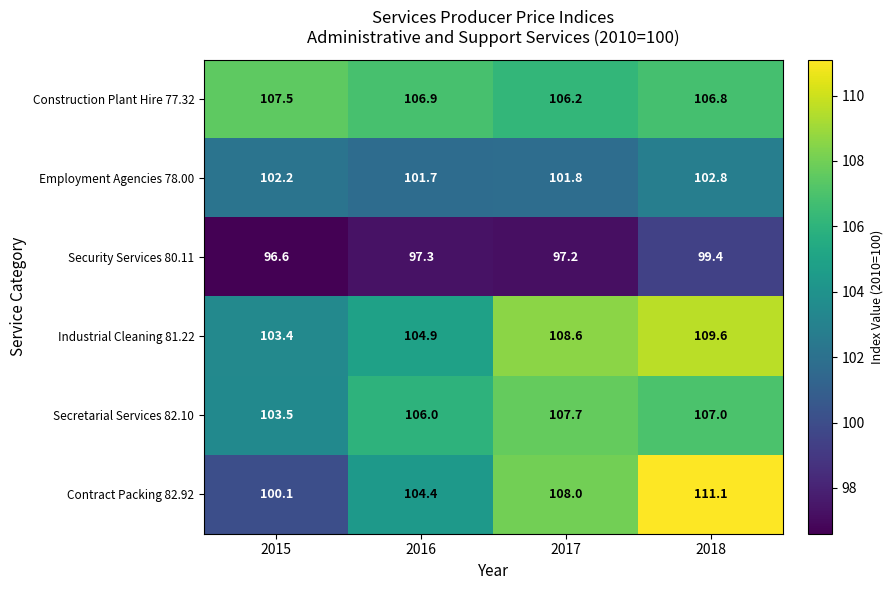

At which category is the sum across all series the highest?

2018